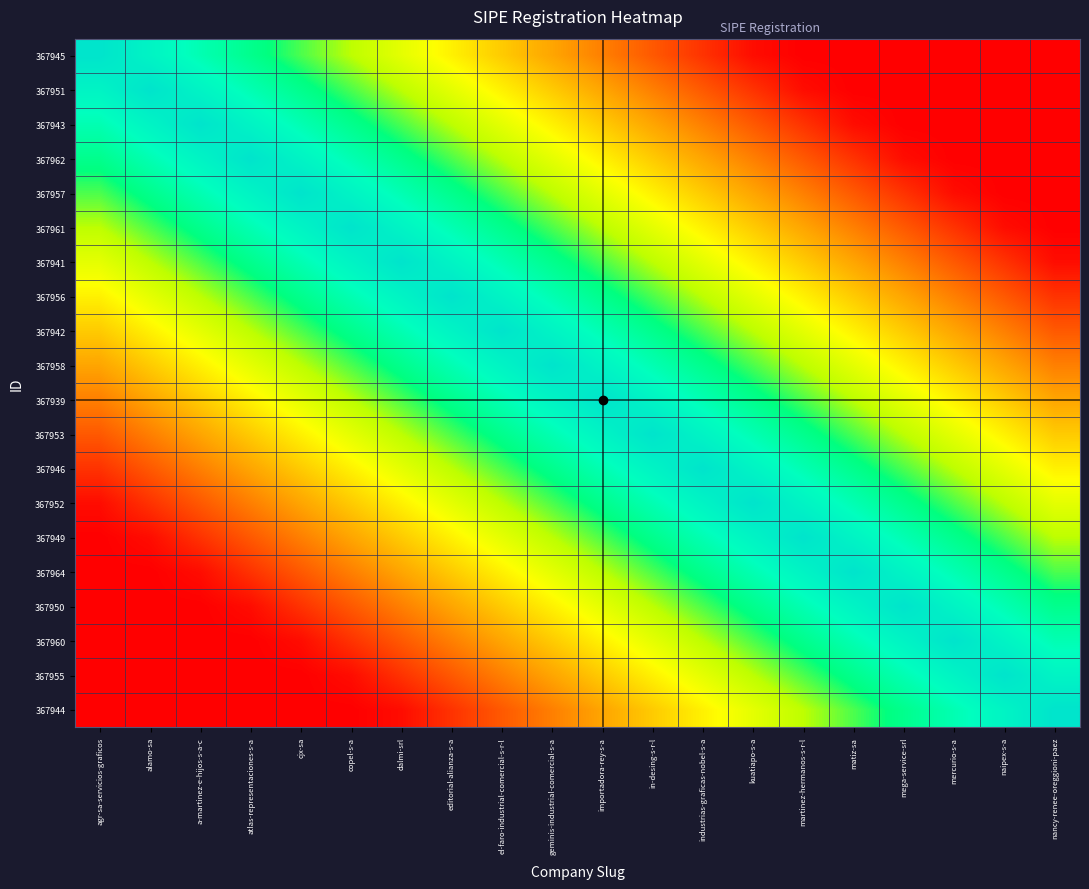

Count the number of data series in this chart.

20